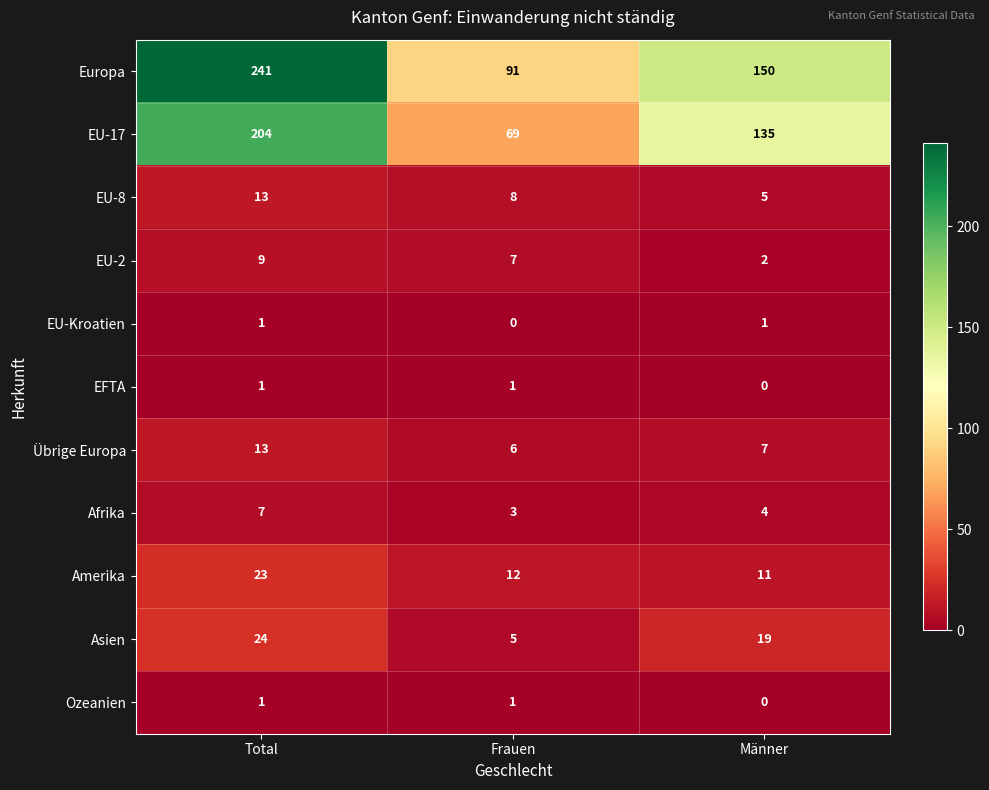

How many data points does each series have?

3